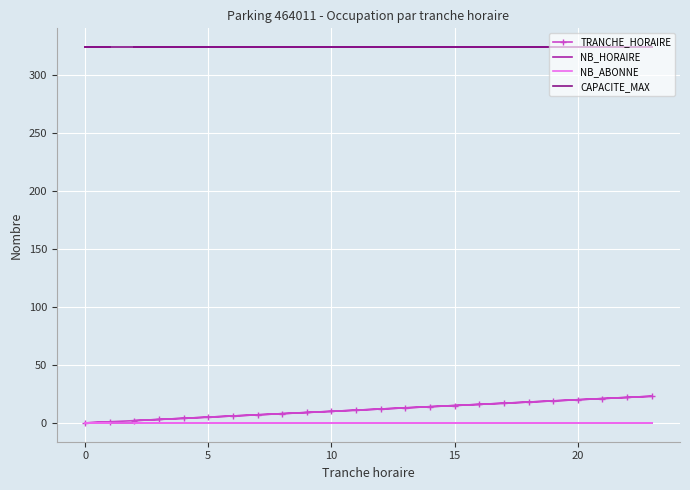

What is the sum of the CAPACITE_MAX values at 20 and 15?

648